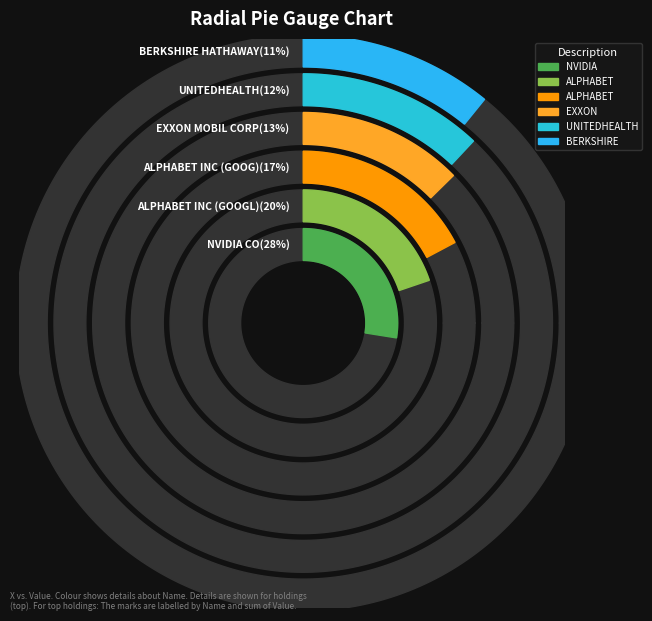

Is it true that UNITEDHEALTH GROUP is 12% of the pie?

True